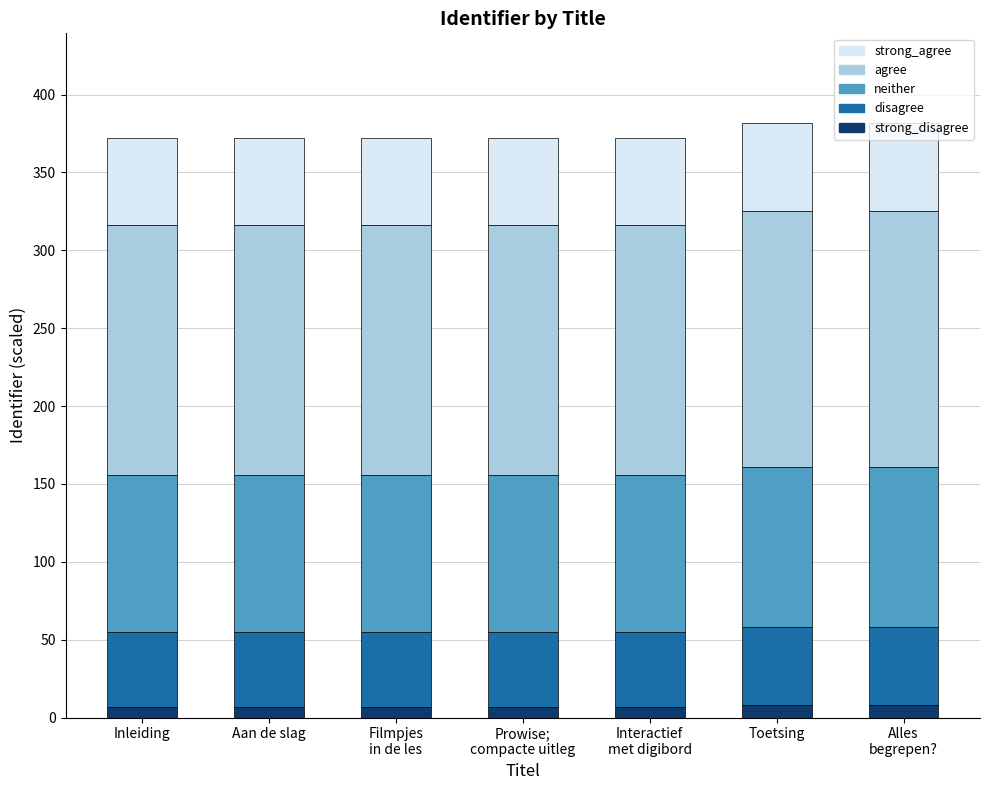

At which category is the sum across all series the highest?

Toetsing